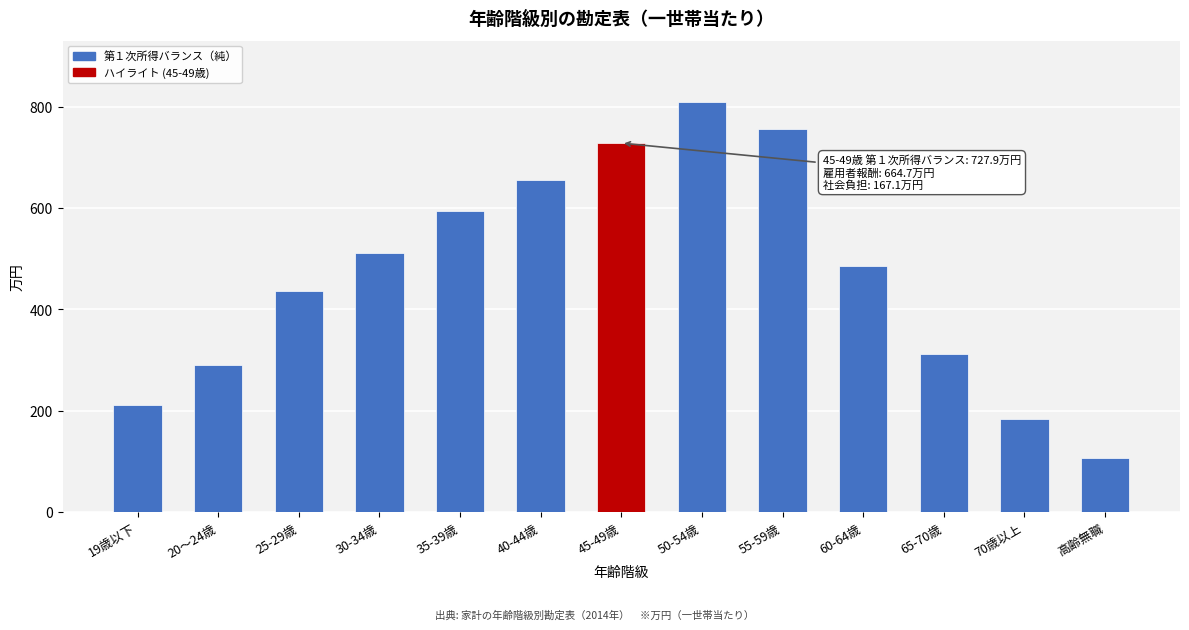

Reading left to right, extract all data points from this chart.

19歳以下=210.2	20～24歳=290.2	25-29歳=435.8	30-34歳=511.6	35-39歳=593.4	40-44歳=655.9	45-49歳=727.9	50-54歳=808.7	55-59歳=755.2	60-64歳=486.0	65-70歳=310.8	70歳以上=183.8	高齢無職=107.0